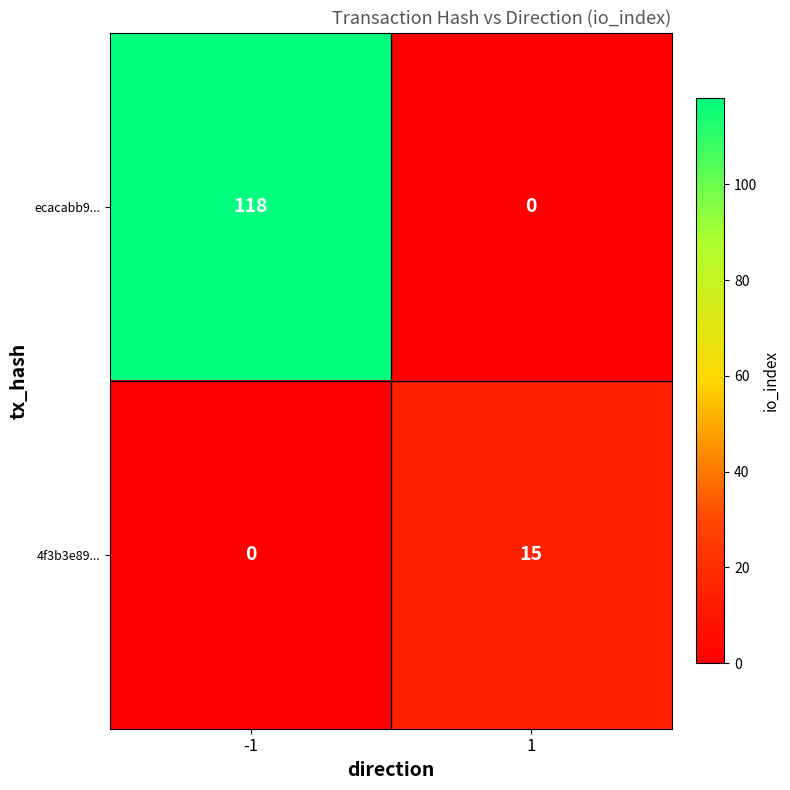

List the series in order of their peak value, highest first.

ecacabb9..., 4f3b3e89...